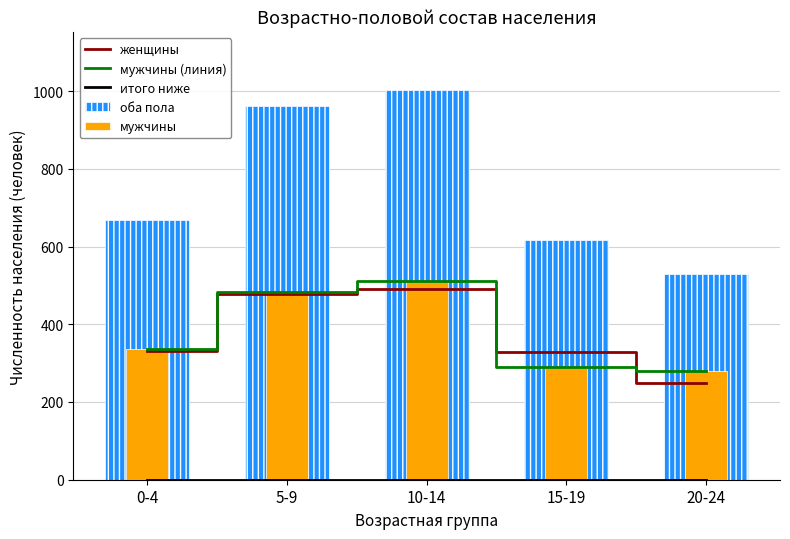

Where is мужчины nearest to the value 395?

0-4